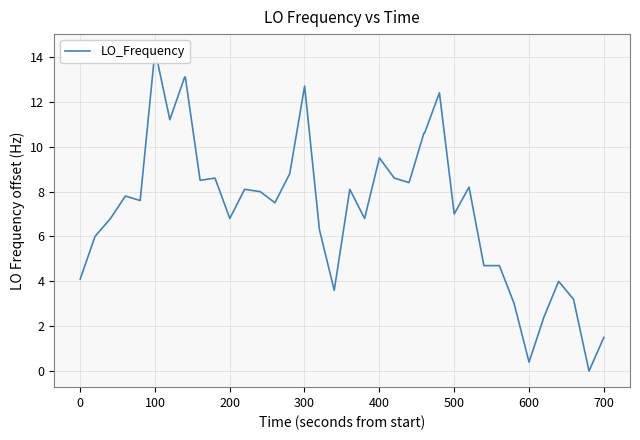

What is the difference between the second highest and minimum values?

13.1